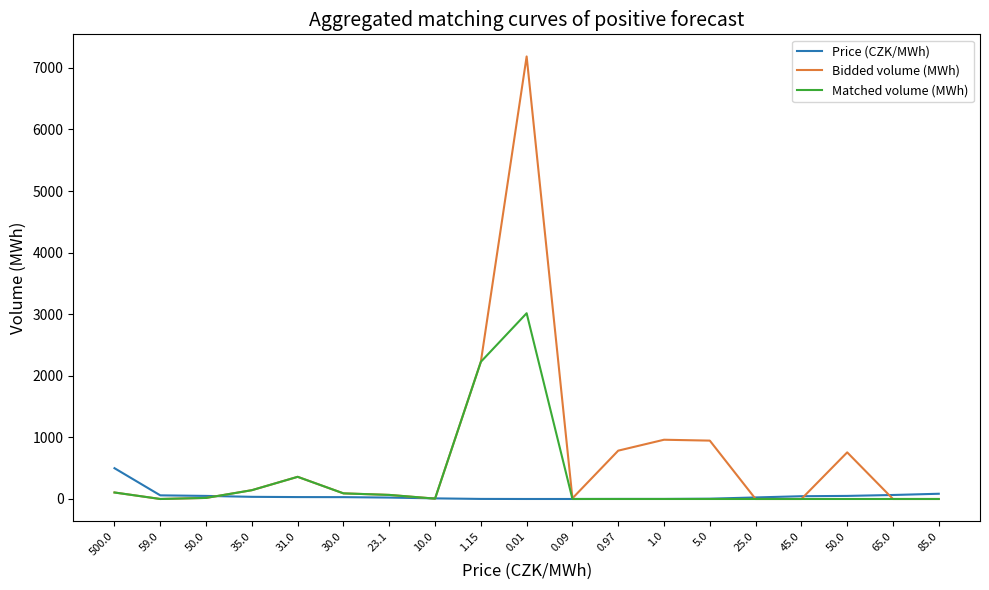

How many lines are shown in the chart?

3